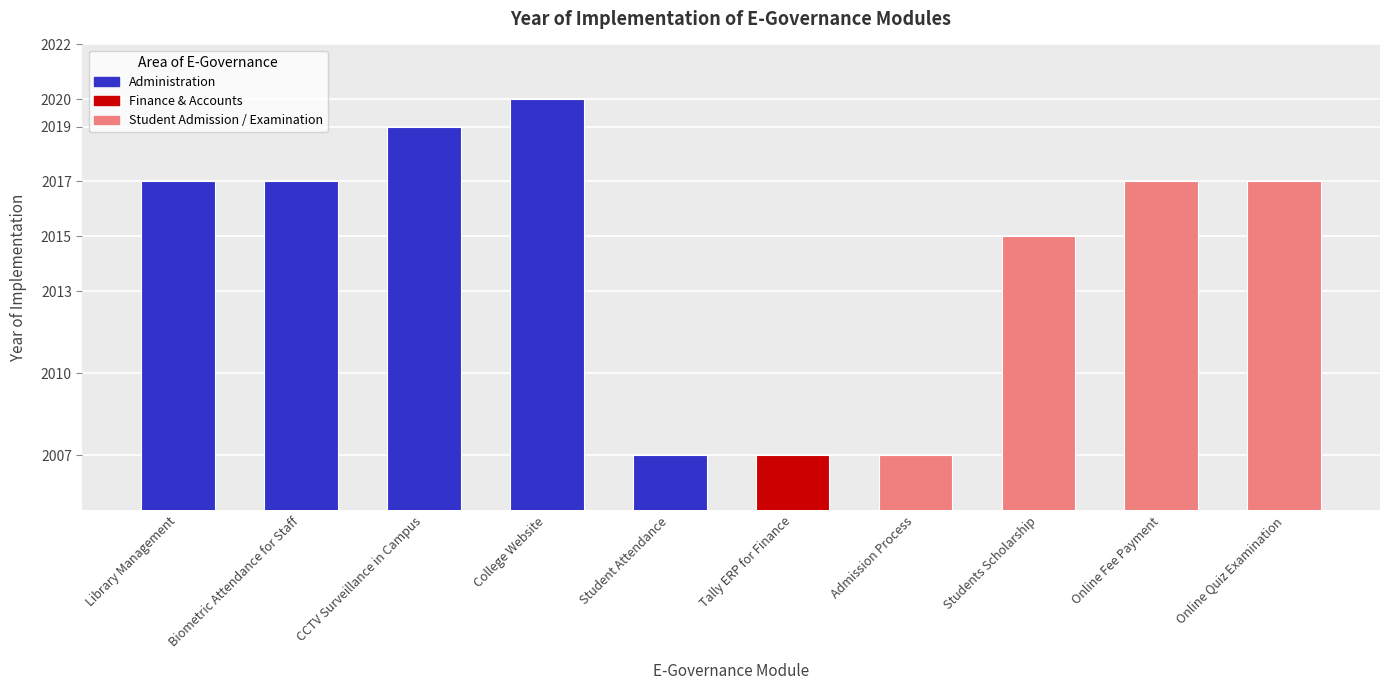

What is the change in value from Library Management to College Website?

+3